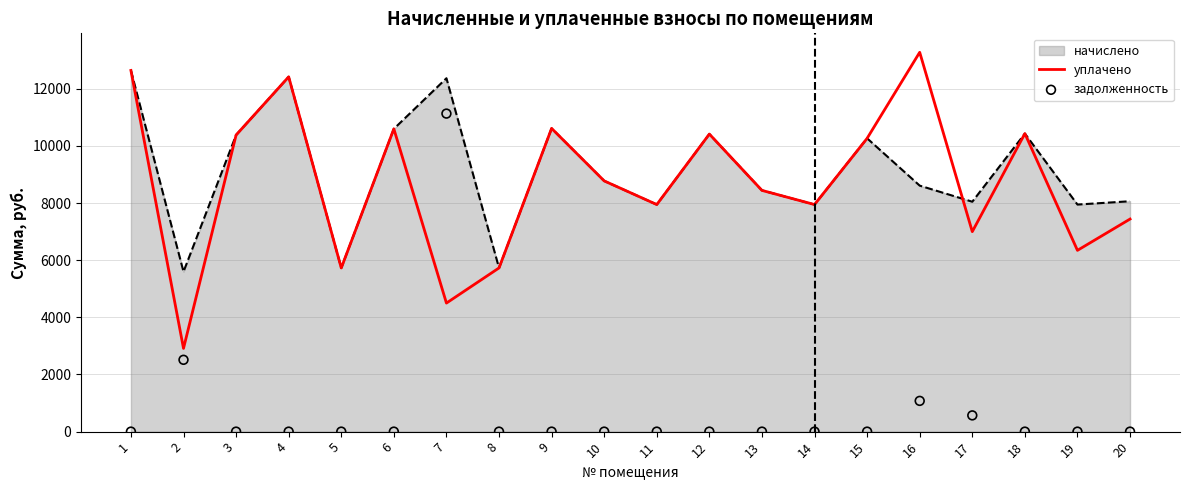

Which series has the widest spread of Y values?

задолженность